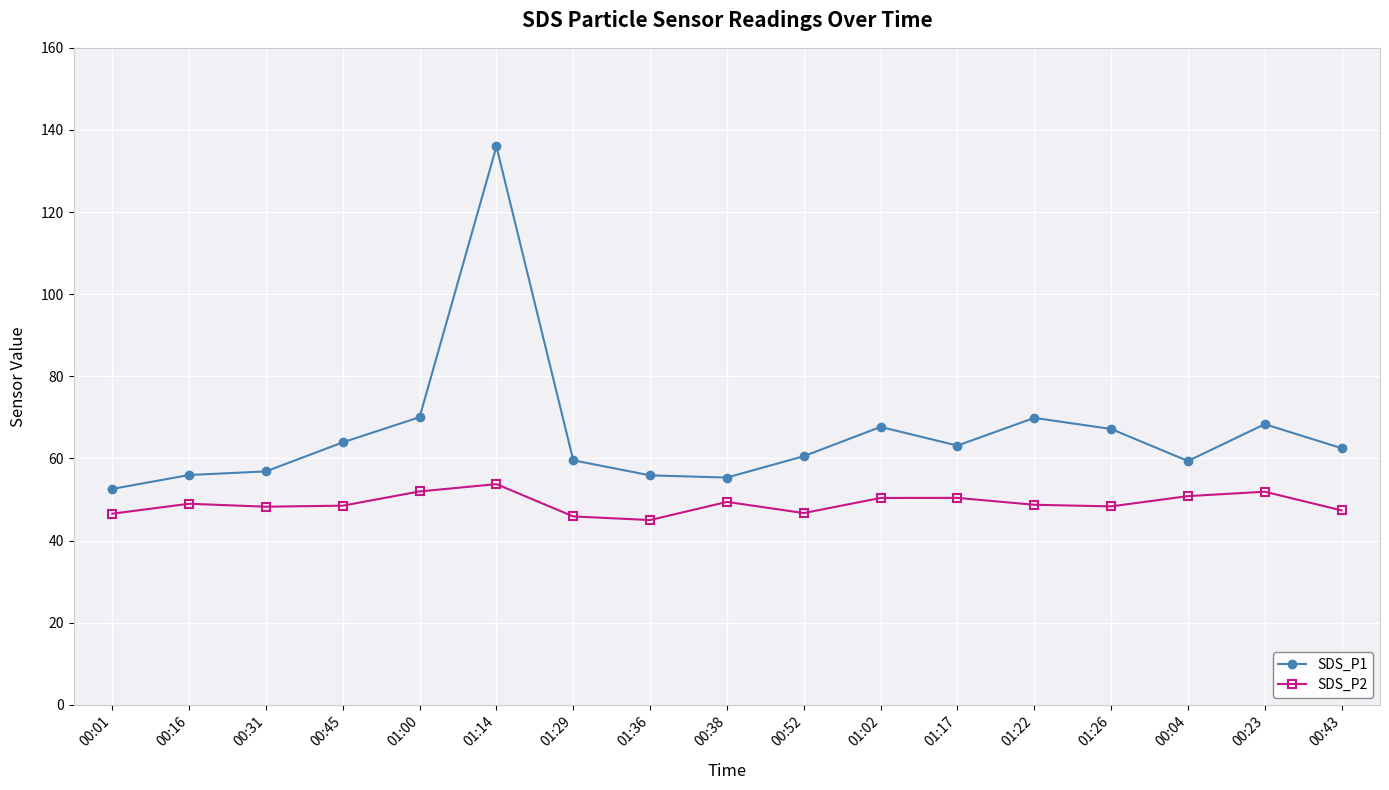

What is the label of the 8th point from the right?

00:52